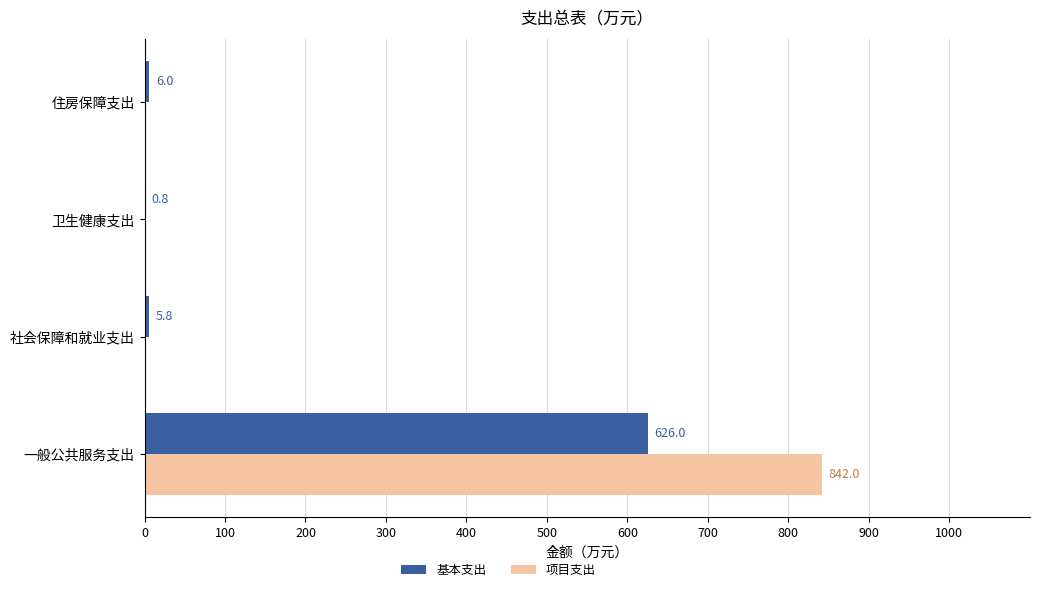

Is it true that 基本支出 equals 626.0 at 一般公共服务支出?

True